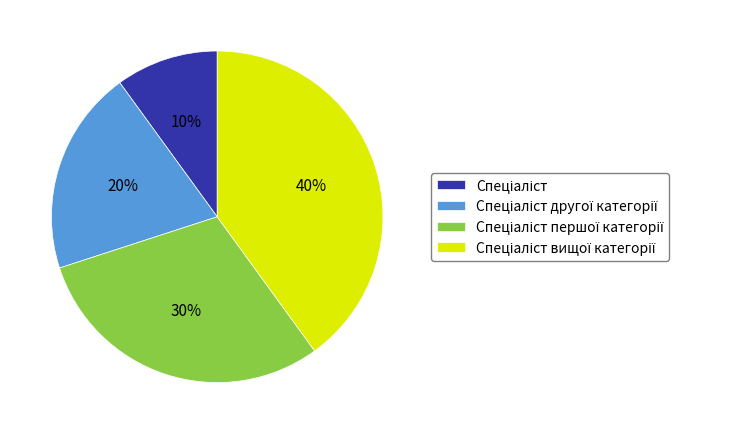

Is there a majority slice in this chart?

No